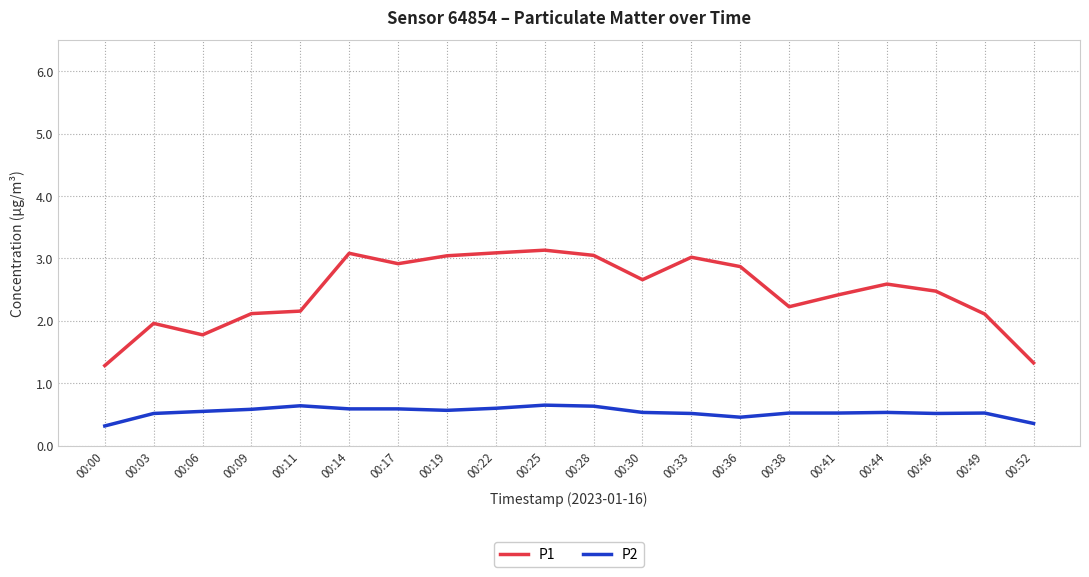

In P1, how many points are lower than both neighbors (excluding endpoints)?

4